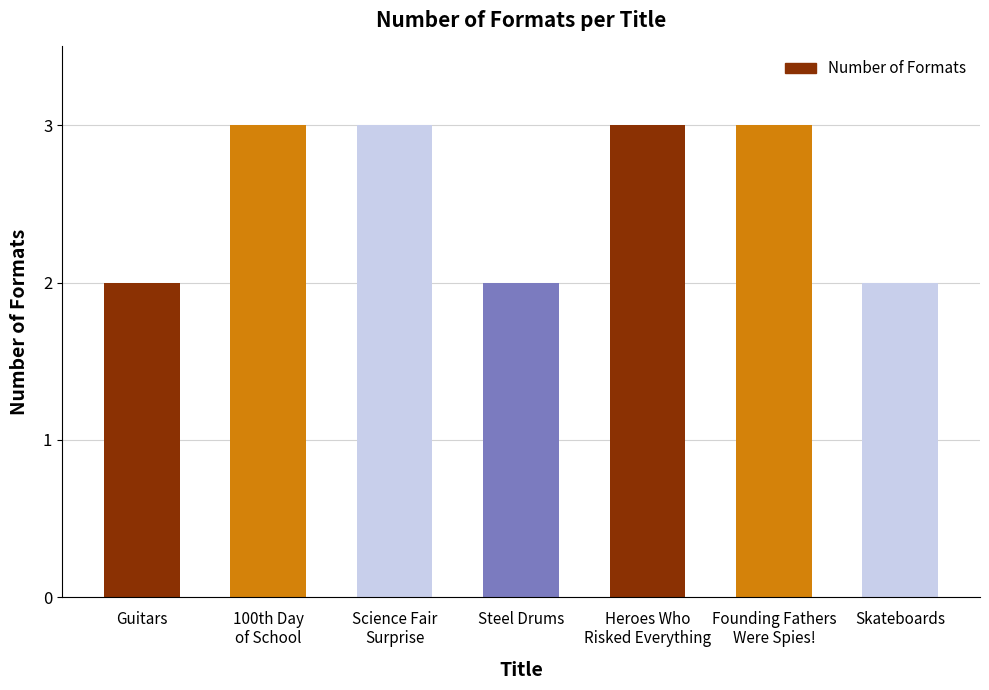

Reading left to right, list all the values displayed in this chart.

2	3	3	2	3	3	2